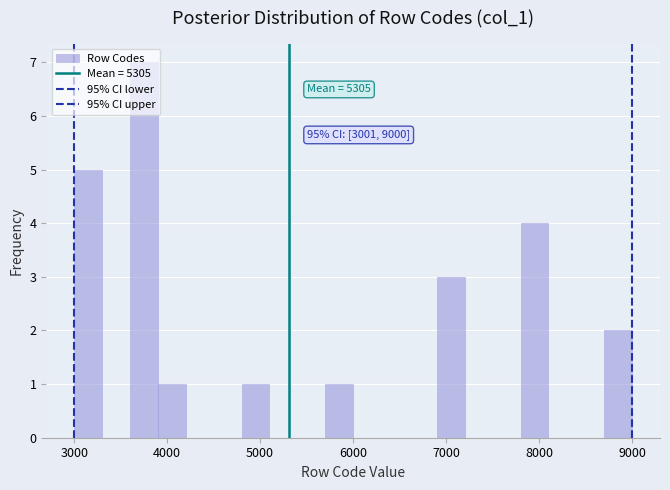

Read against the x-axis, roughly where is the centre of the tallest bar?

3800